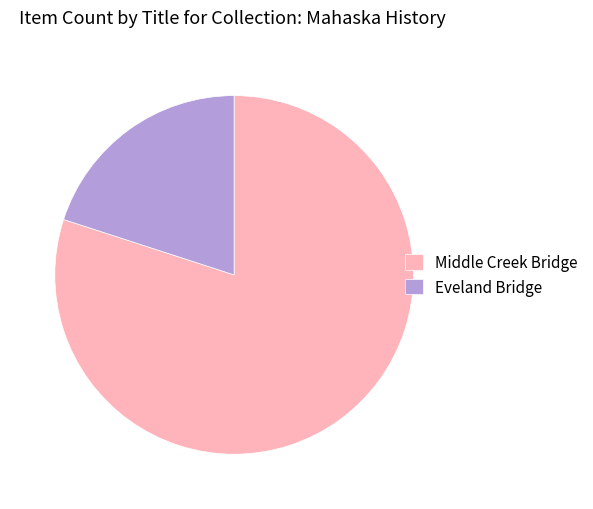

Rank the categories by value from highest to lowest.

Middle Creek Bridge, Eveland Bridge